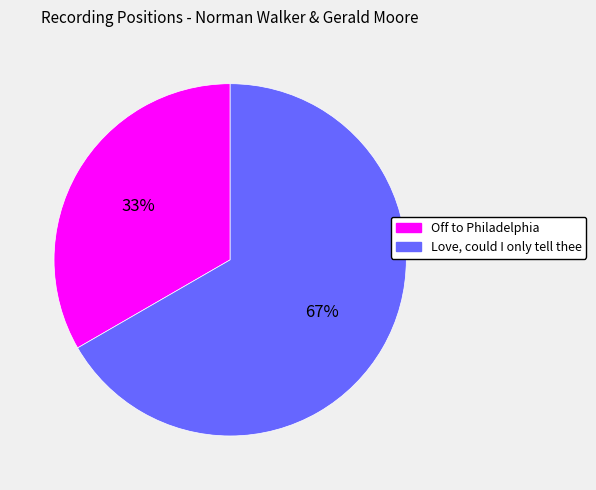

Is it true that Off to Philadelphia is 39% of the pie?

False